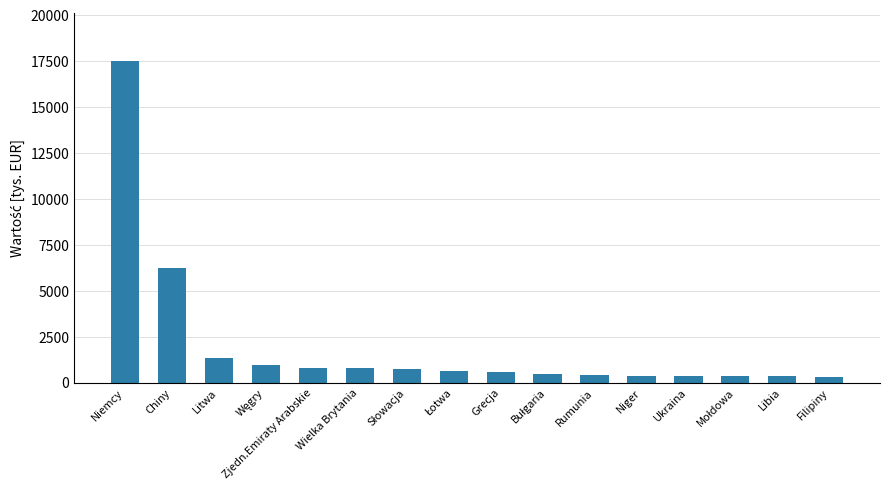

Does the chart contain any negative values?

No